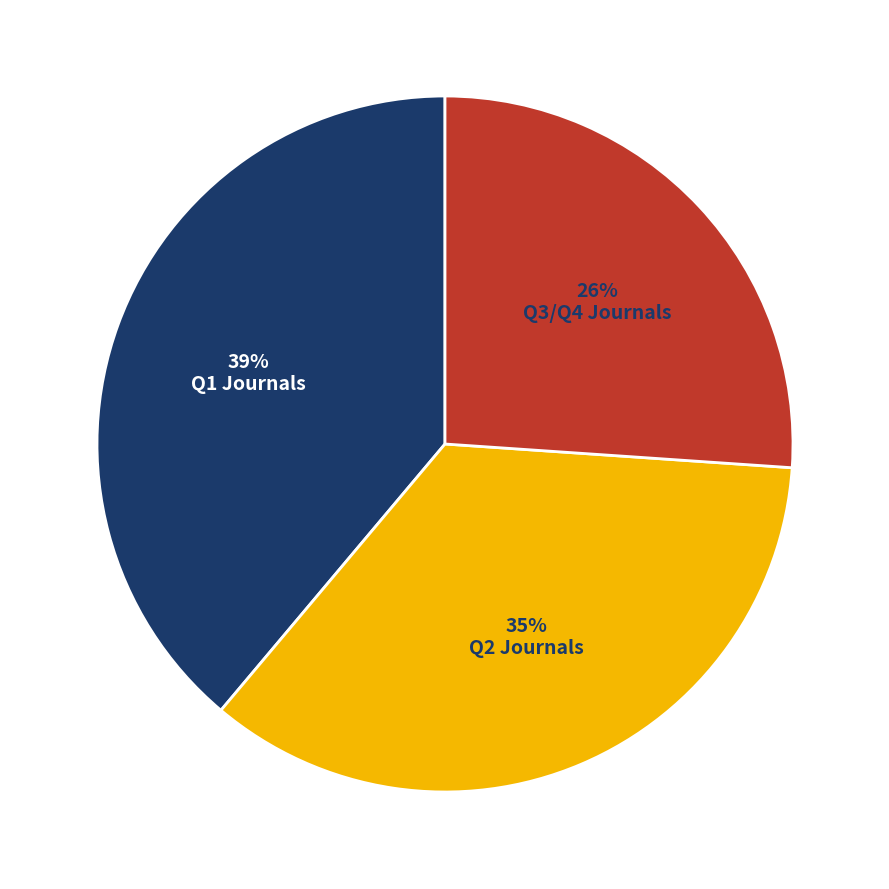

What is the smallest slice in the pie chart?

Q3/Q4 Journals